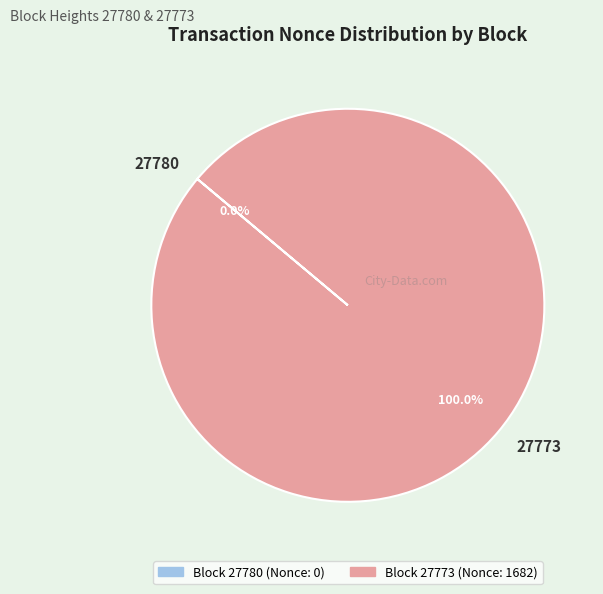

Is 27773 the majority of the pie?

Yes